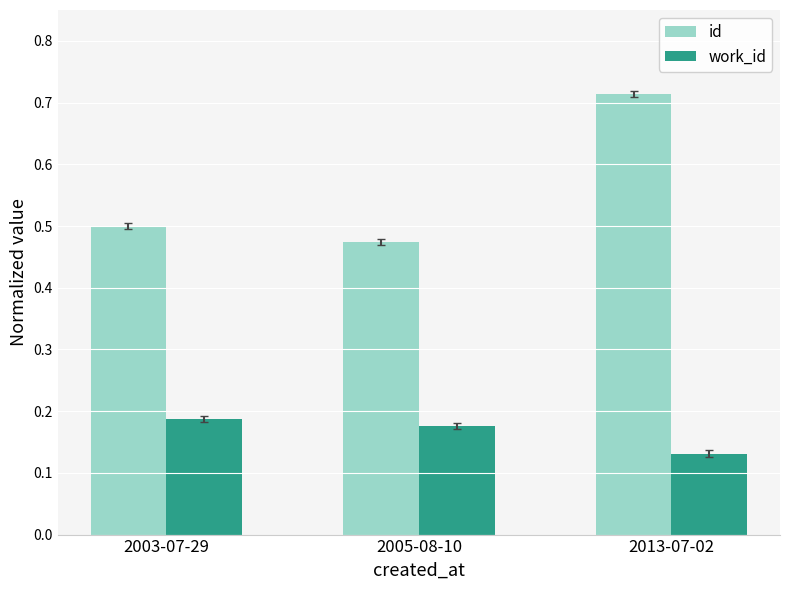

Which category has the highest value in the work_id series?

2003-07-29